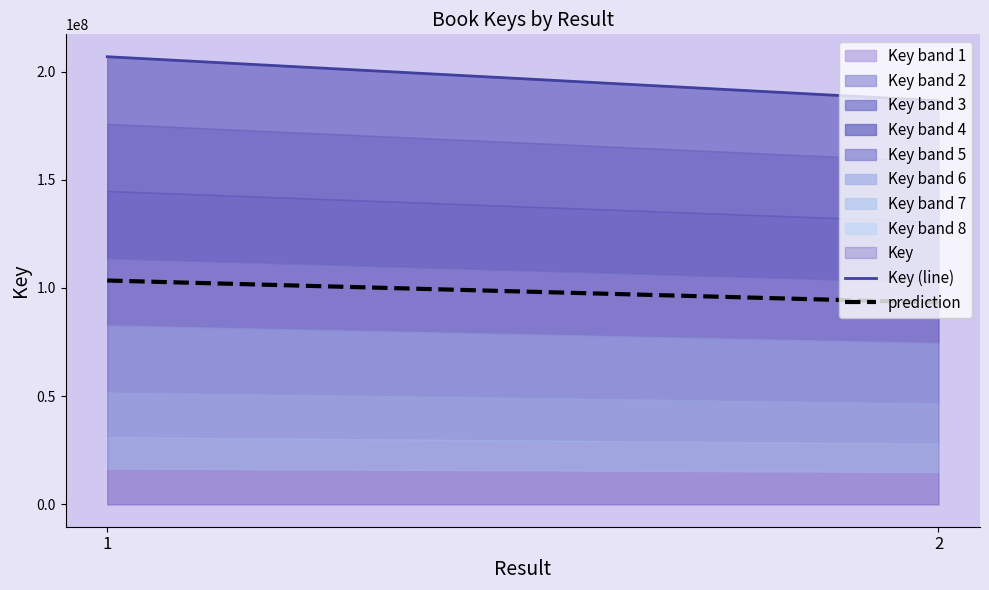

Rank the categories by prediction value from highest to lowest.

1, 2